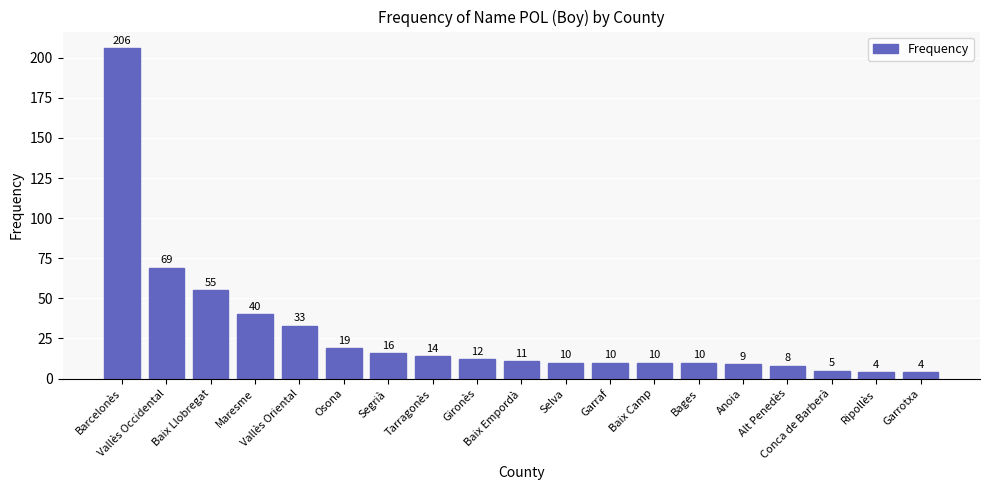

Between Garrotxa and Barcelonès, which is larger?

Barcelonès